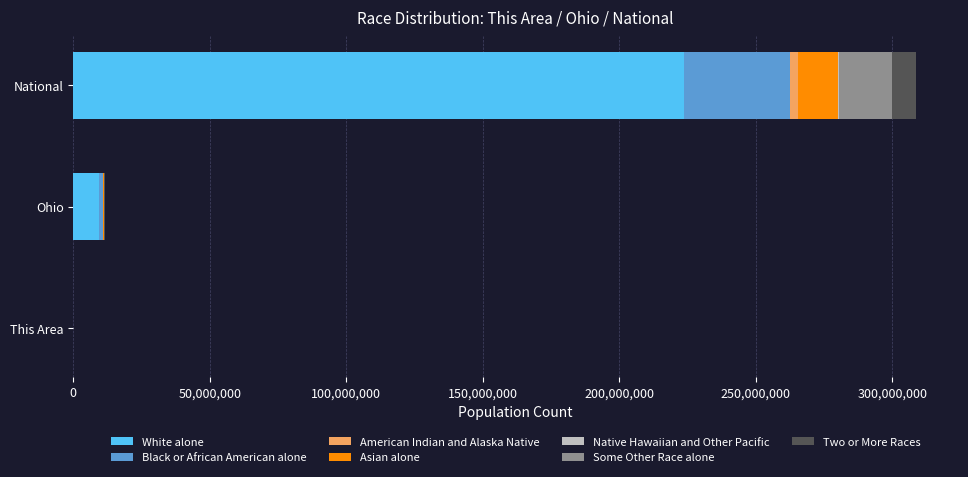

At which category is the sum across all series the highest?

National